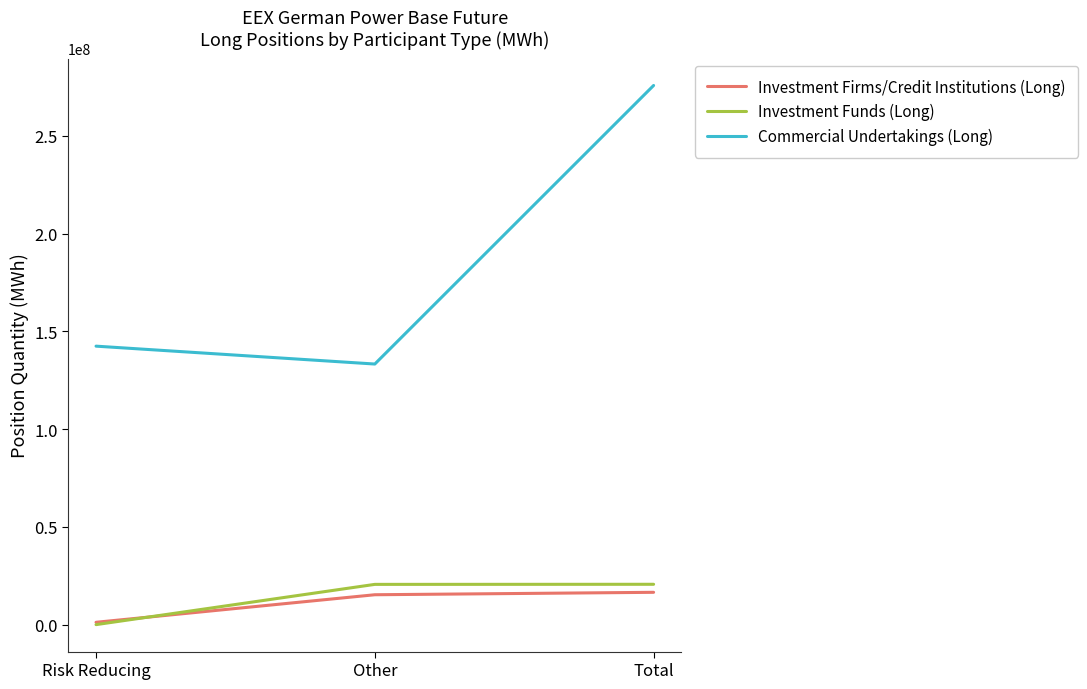

Where is Investment Firms/Credit Institutions (Long) nearest to the value 8901135?

Other